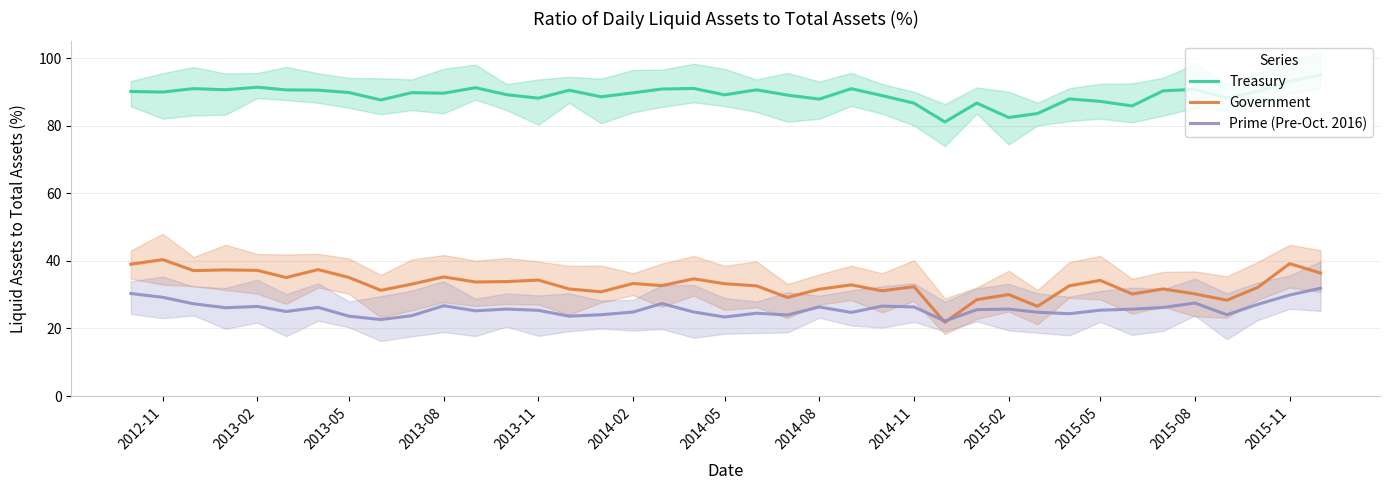

What is the total value across all series at 19?

145.8